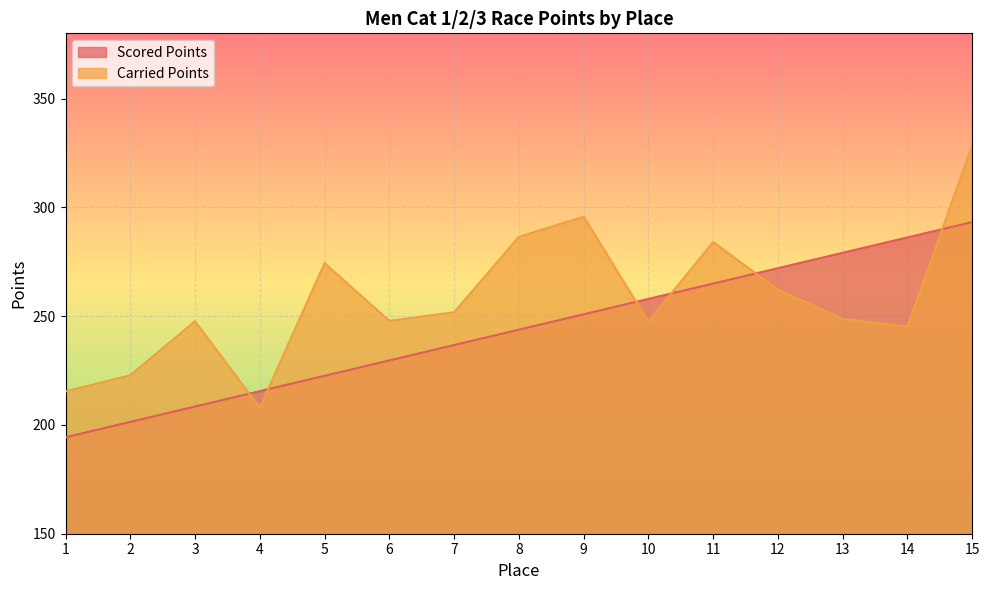

Reading left to right, transcribe all the data shown in this chart.

Scored Points: 1=194.3	2=201.4	3=208.5	4=215.5	5=222.6	6=229.7	7=236.7	8=243.8	9=250.9	10=257.9	11=265.0	12=272.0	13=279.1	14=286.2	15=293.2
Carried Points: 1=215.4	2=222.8	3=247.7	4=207.9	5=274.3	6=247.8	7=251.8	8=286.4	9=295.7	10=247.5	11=284.1	12=262.2	13=248.7	14=245.3	15=328.6